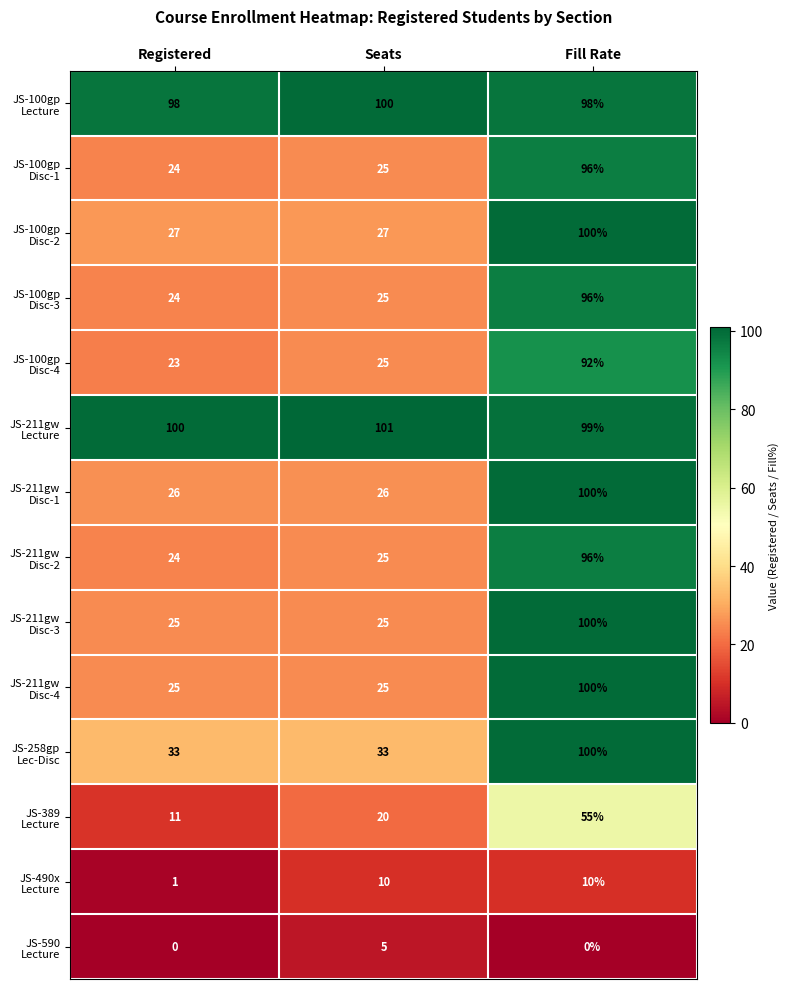

At how many categories does at least one series exceed 55?

3